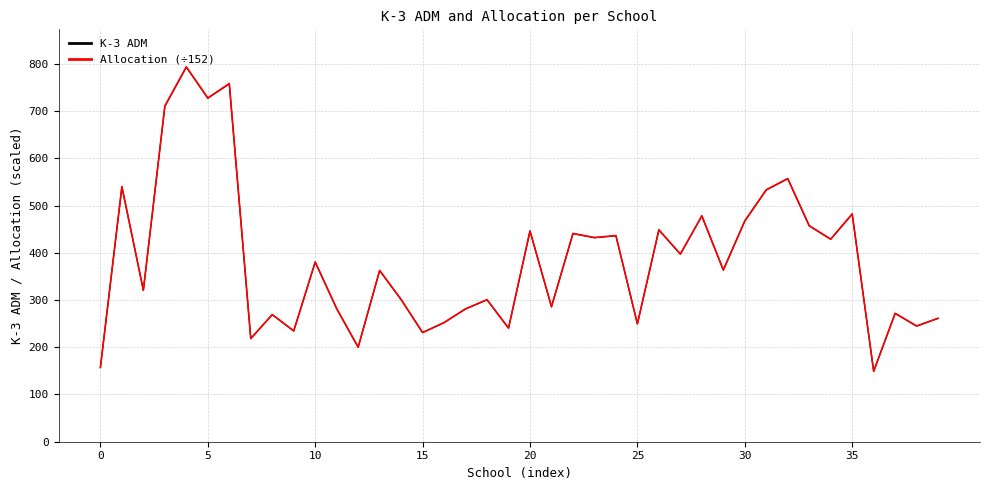

What is the maximum value shown in the chart?

793.6